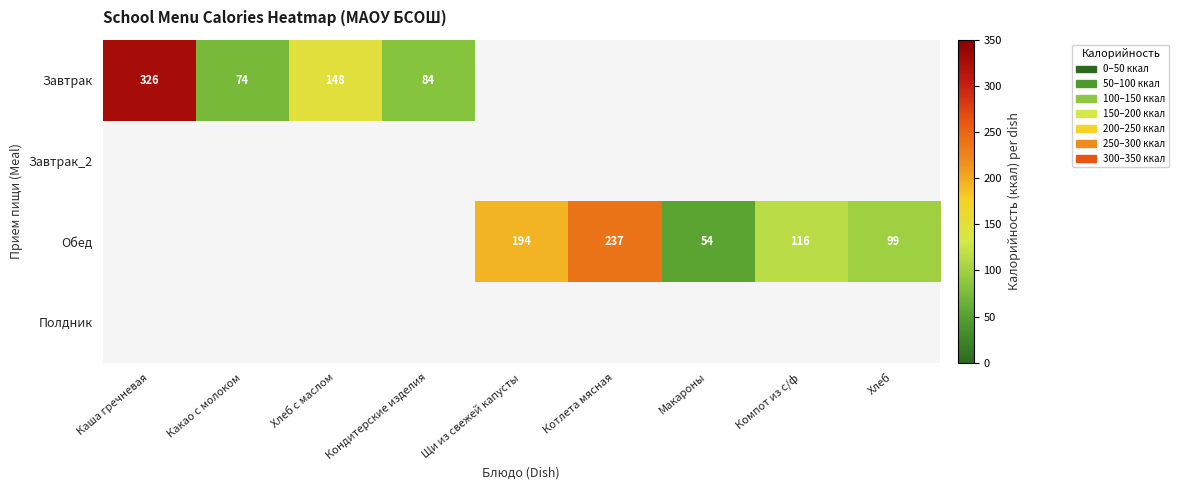

Is it true that Завтрак equals 126 at Кондитерские изделия?

False